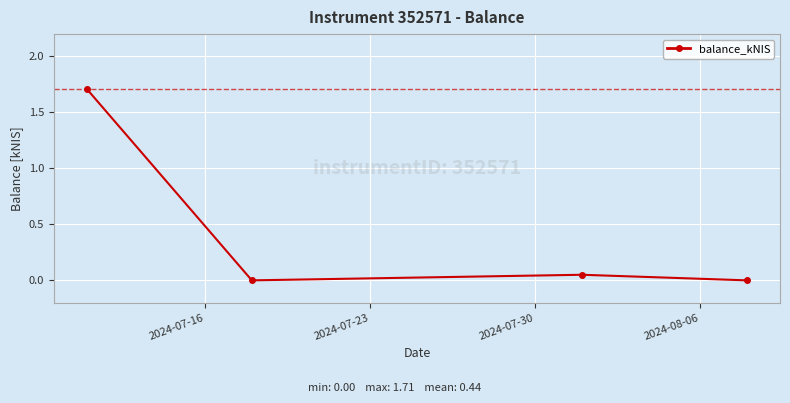

True or false: there are more than 1 points higher than both neighbors.

False